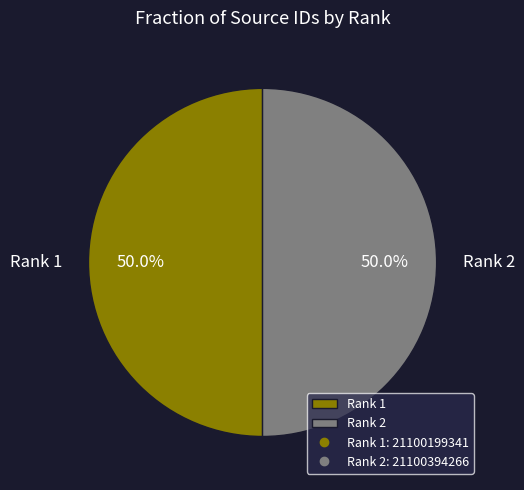

Do Rank 1 and Rank 2 together represent more than half of the pie?

Yes